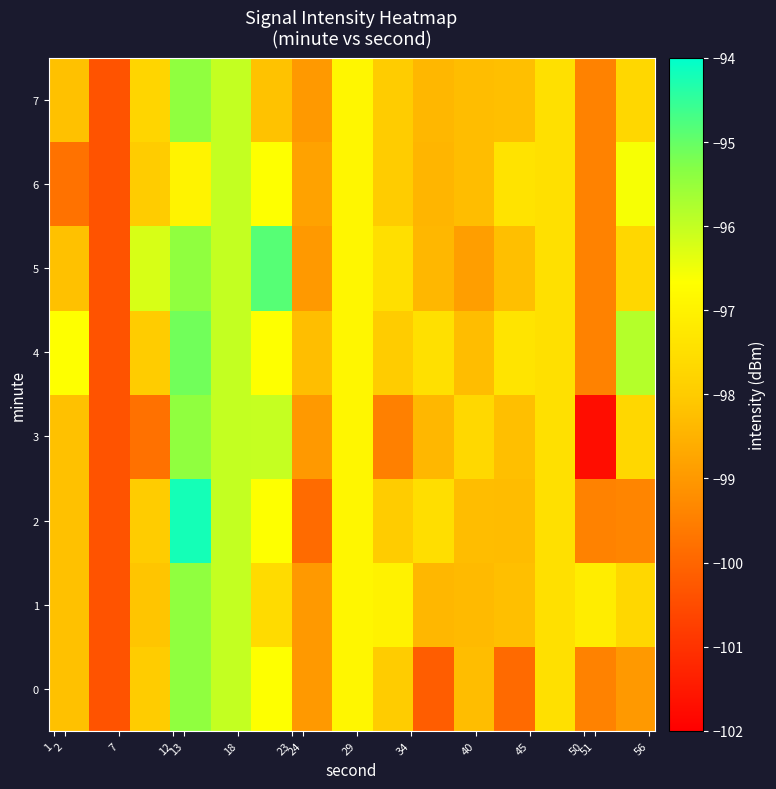

Count the number of categories in the chart.

15